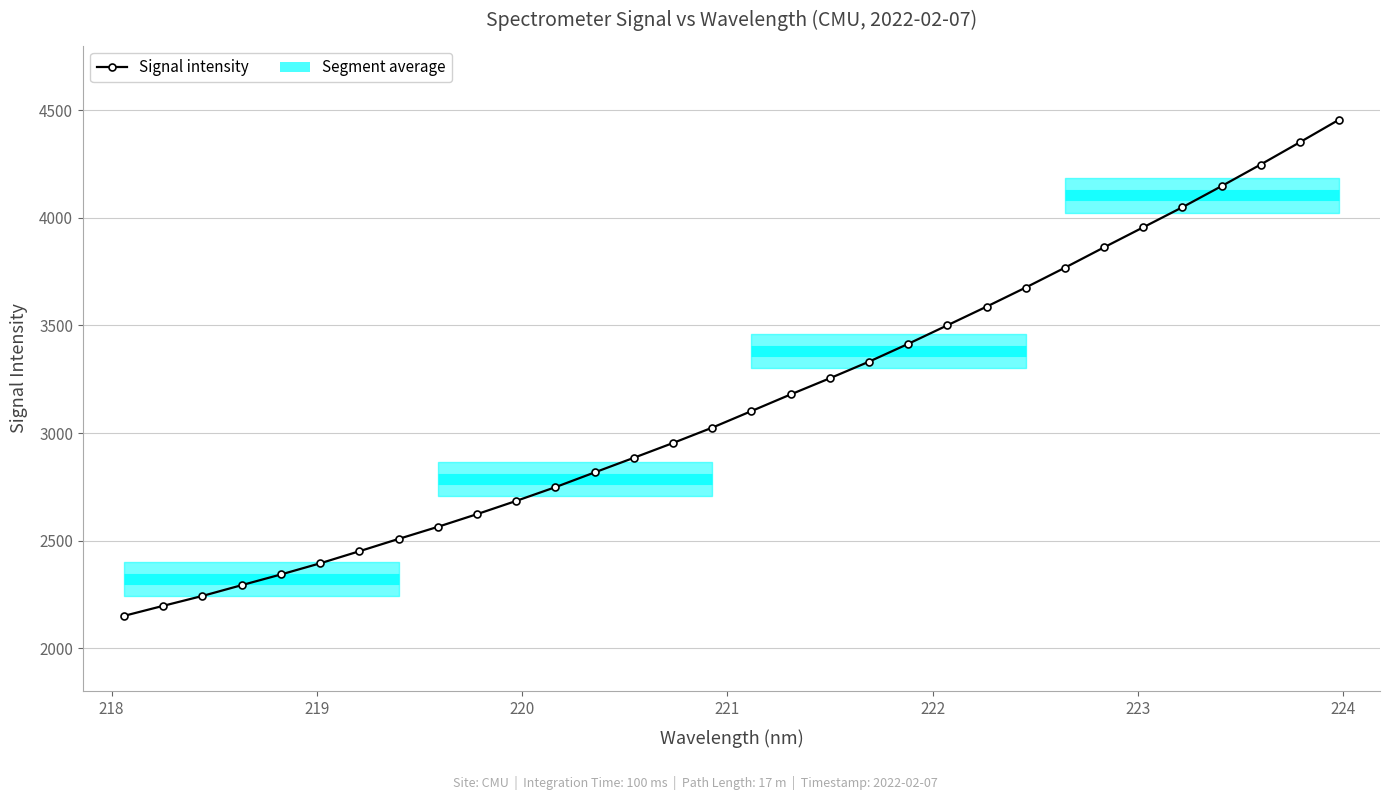

What is the label of the 2nd point from the left?

218